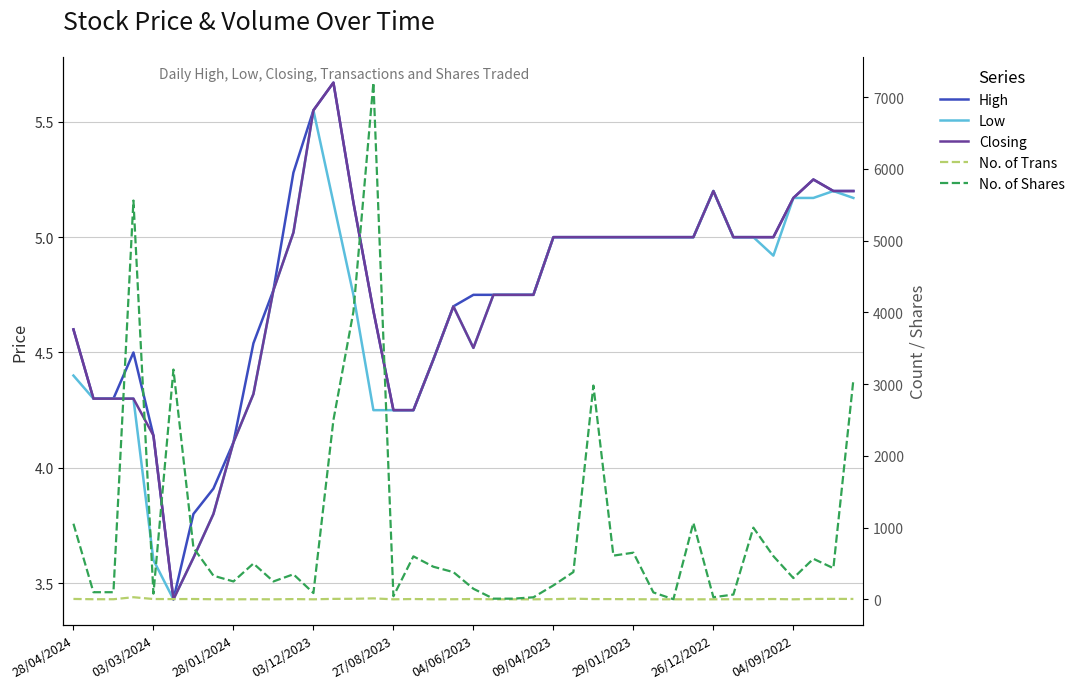

Rank the series by their maximum value, from highest to lowest.

No. of Shares, No. of Trans, High, Closing, Low